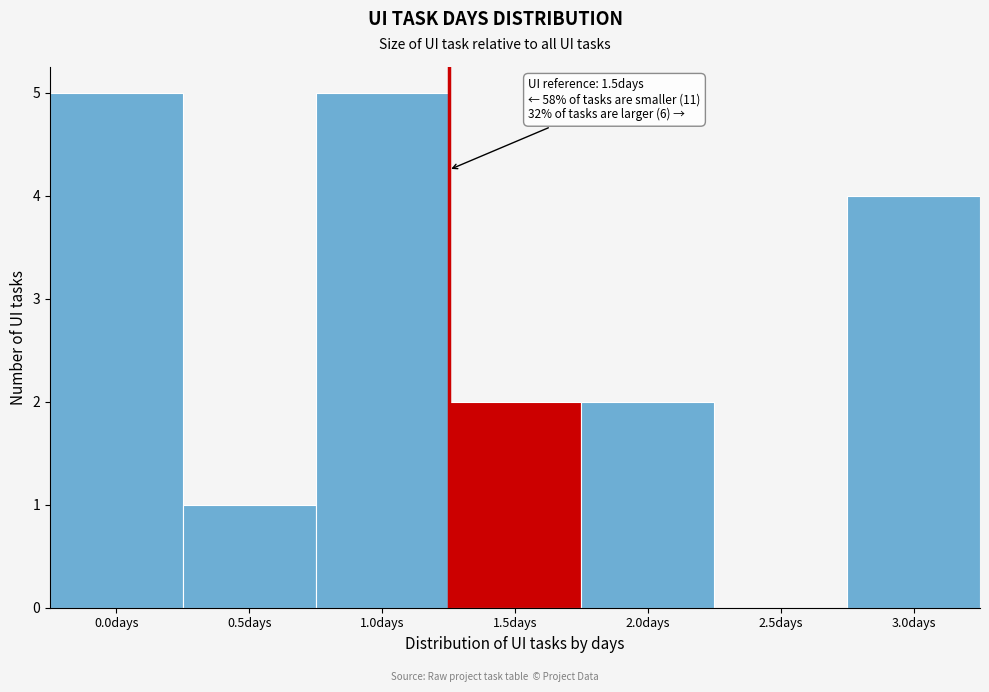

Reading right to left, list all the values displayed in this chart.

3.0days=4	2.5days=0	2.0days=2	1.5days=2	1.0days=5	0.5days=1	0.0days=5